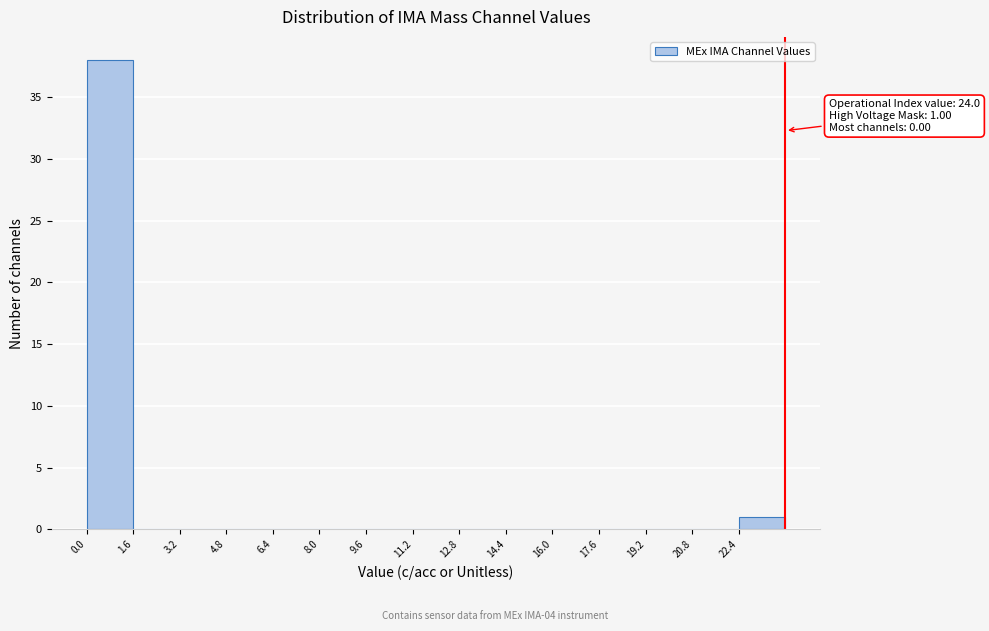

Which range on the x-axis has the tallest bar?

0.0 to 1.6